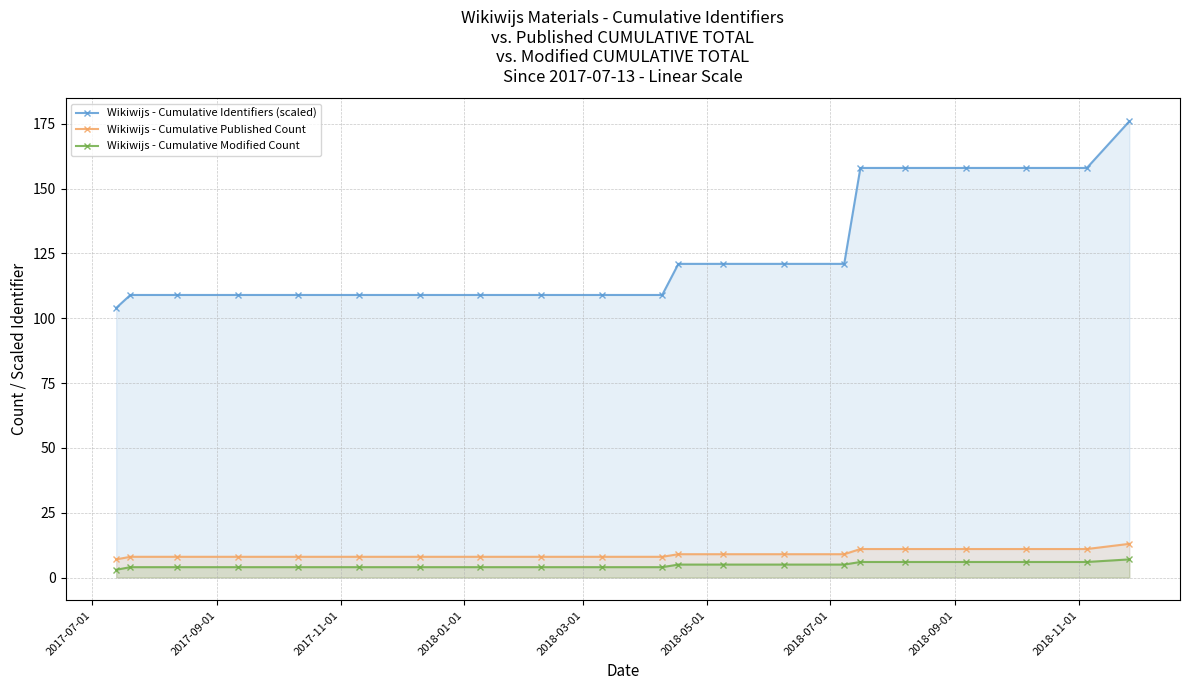

True or false: Wikiwijs - Cumulative Published Count and Wikiwijs - Cumulative Modified Count intersect in this chart.

False